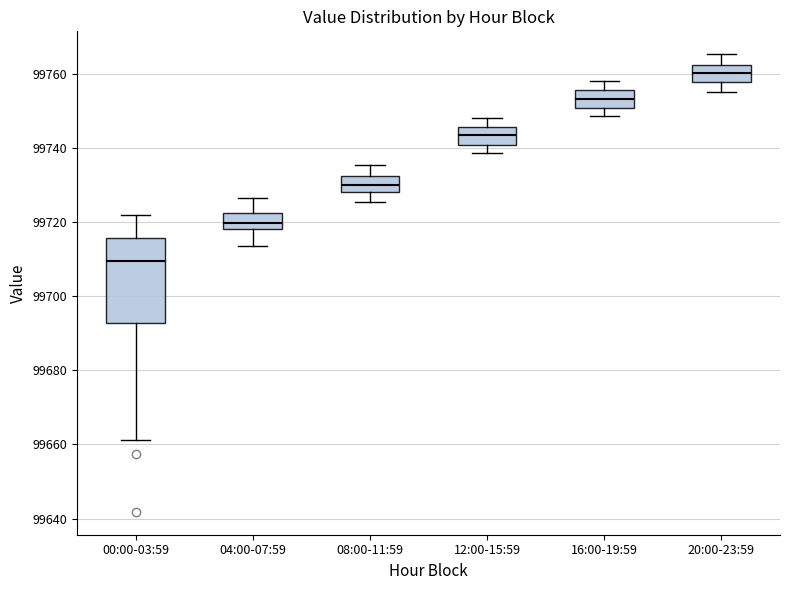

Which box is the tallest, from its lower edge to its upper edge?

00:00-03:59